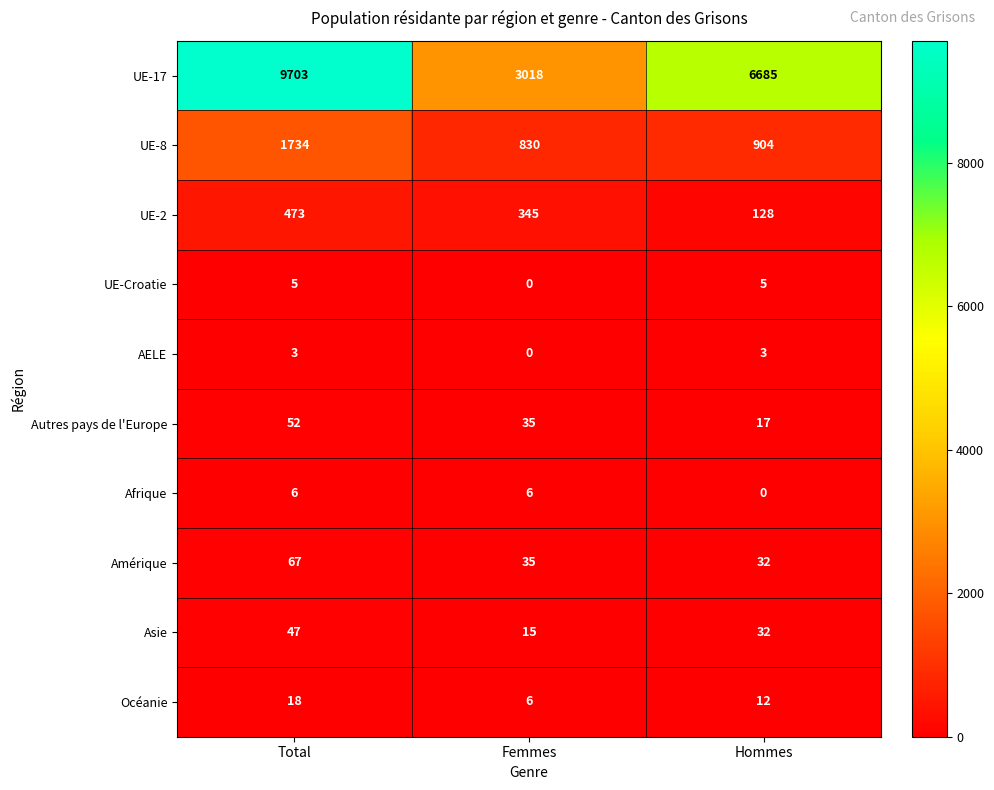

Is it true that UE-17 equals 3989 at Total?

False